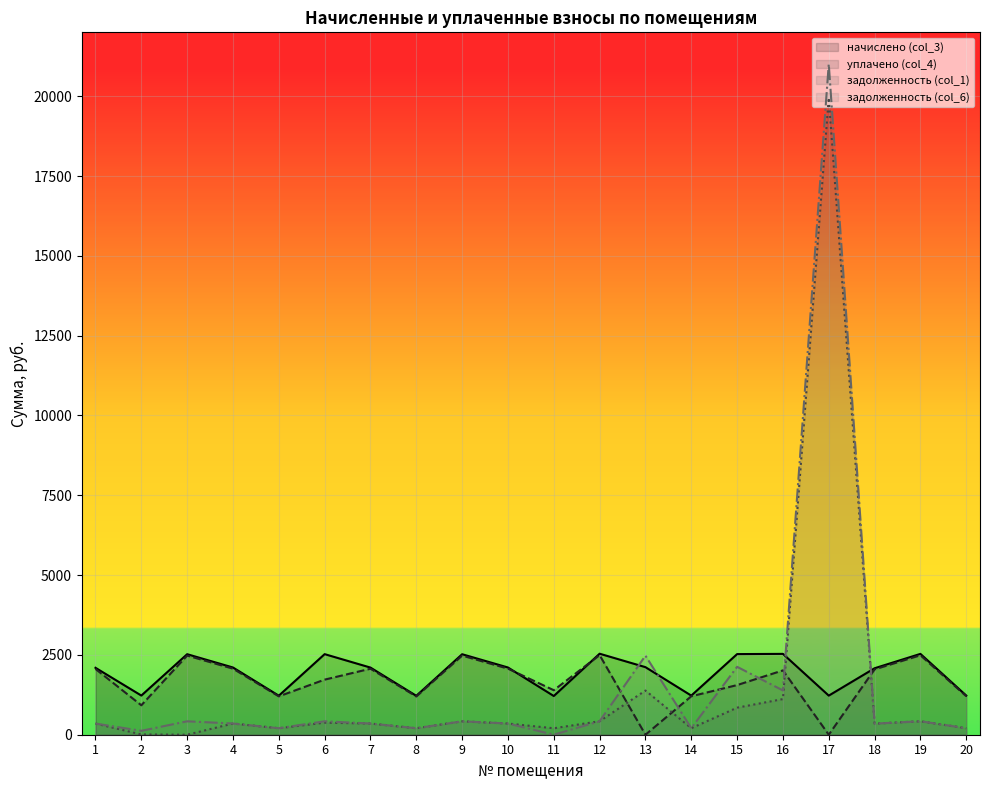

Rank the series at 8 from lowest to highest value.

задолженность (col_1), задолженность (col_6), уплачено (col_4), начислено (col_3)